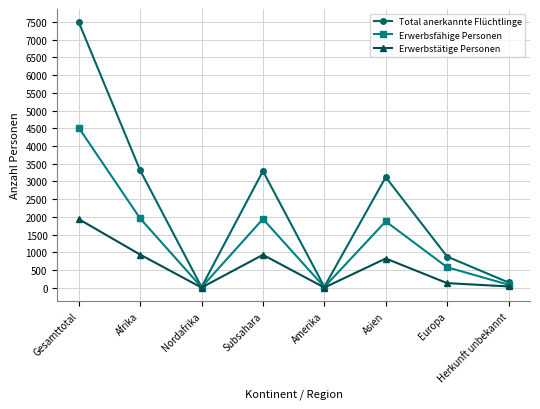

List the series in order of their overall mean, highest first.

Total anerkannte Flüchtlinge, Erwerbsfähige Personen, Erwerbstätige Personen